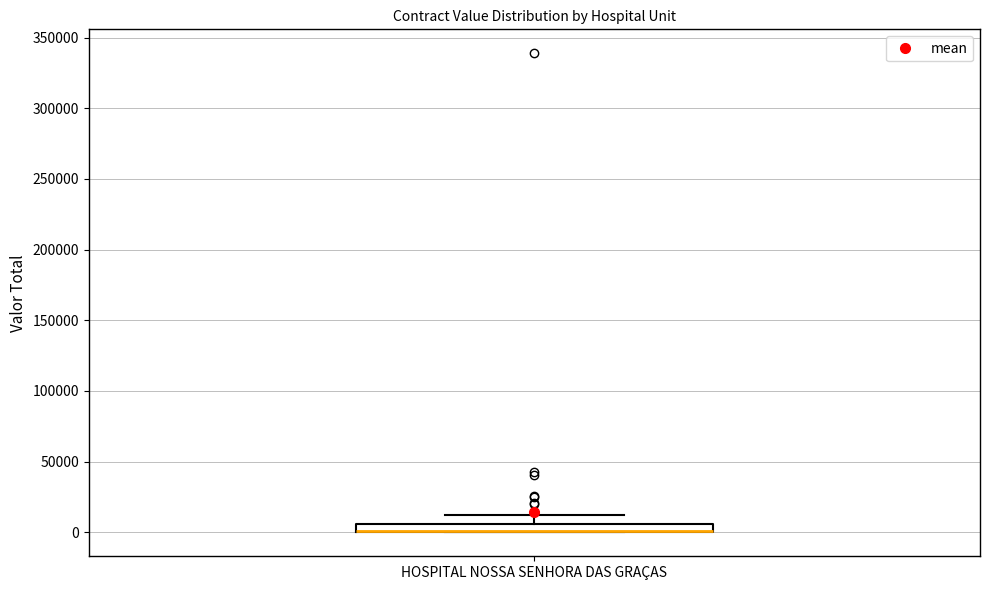

Where does the upper whisker of the box for HOSPITAL NOSSA SENHORA DAS GRAÇAS end on the y-axis? The values are not printed on the chart, so give them approximately, as read against the axis.

10000